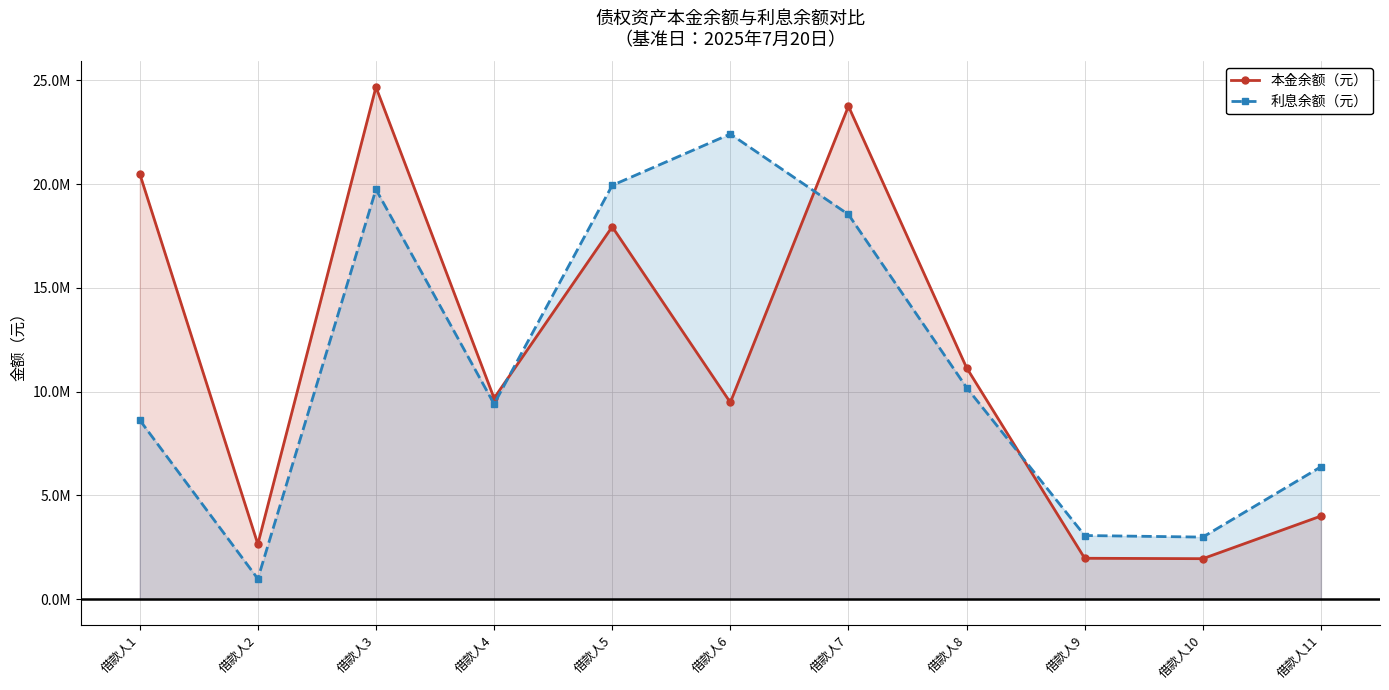

The 利息余额（元） series shows 6373982.3 at 借款人11. True or false?

True